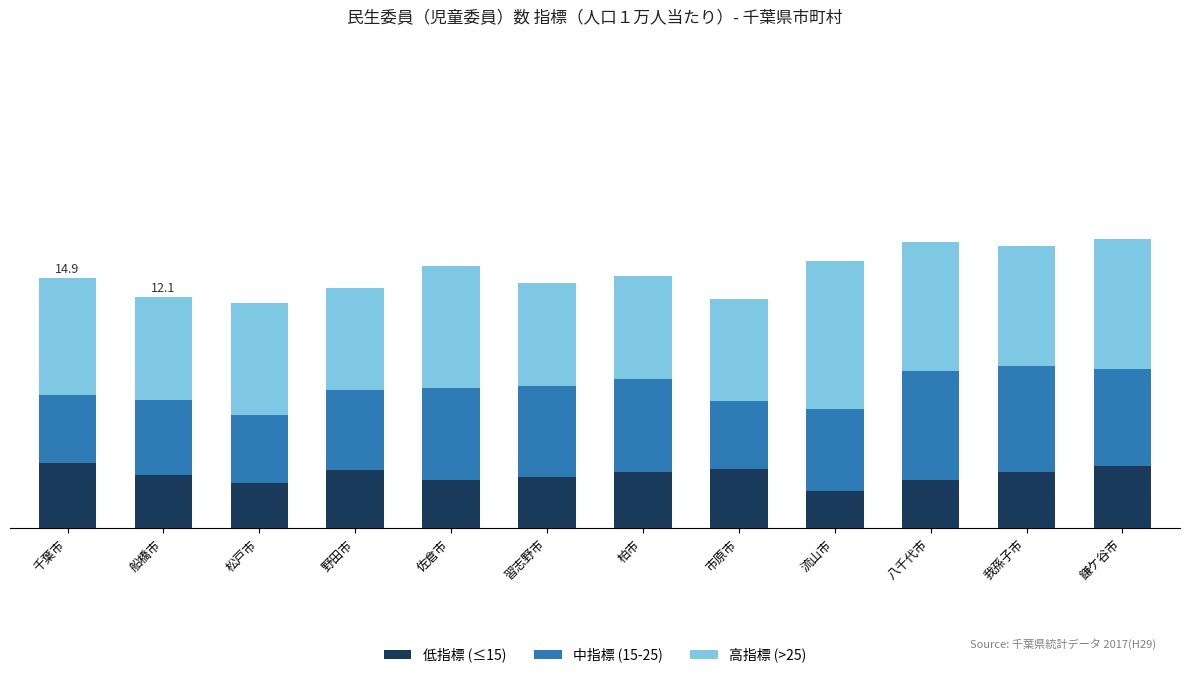

The 中指標 (15-25) series shows 14.3 at 鎌ケ谷市. True or false?

False